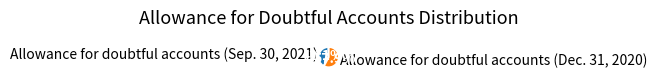

Combined, what portion of the pie is Allowance for doubtful accounts (Sep. 30, 2021) and Allowance for doubtful accounts (Dec. 31, 2020)?

100.0%